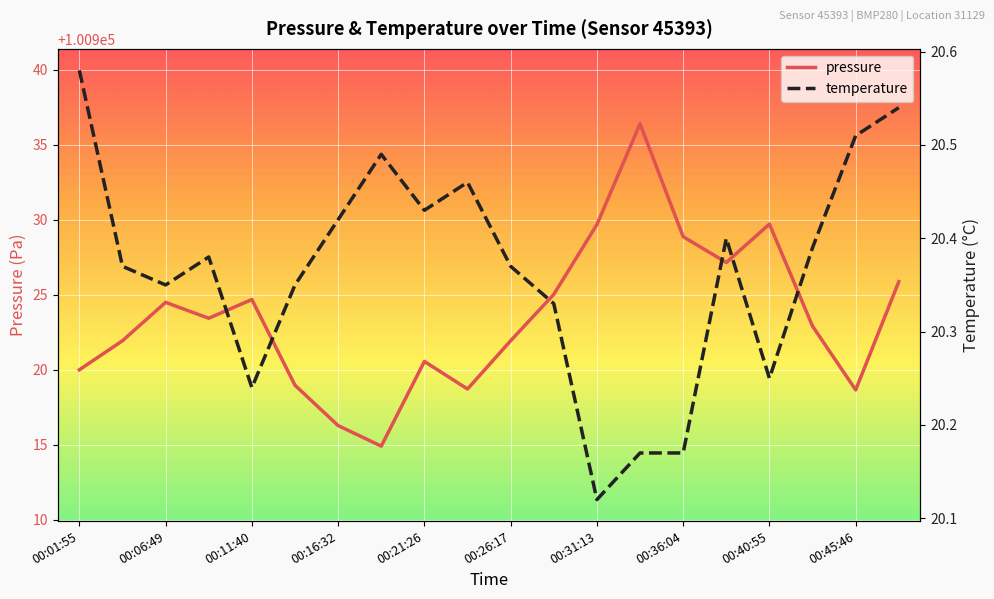

True or false: pressure has a value of 100924.5 at 00:06:49.

True